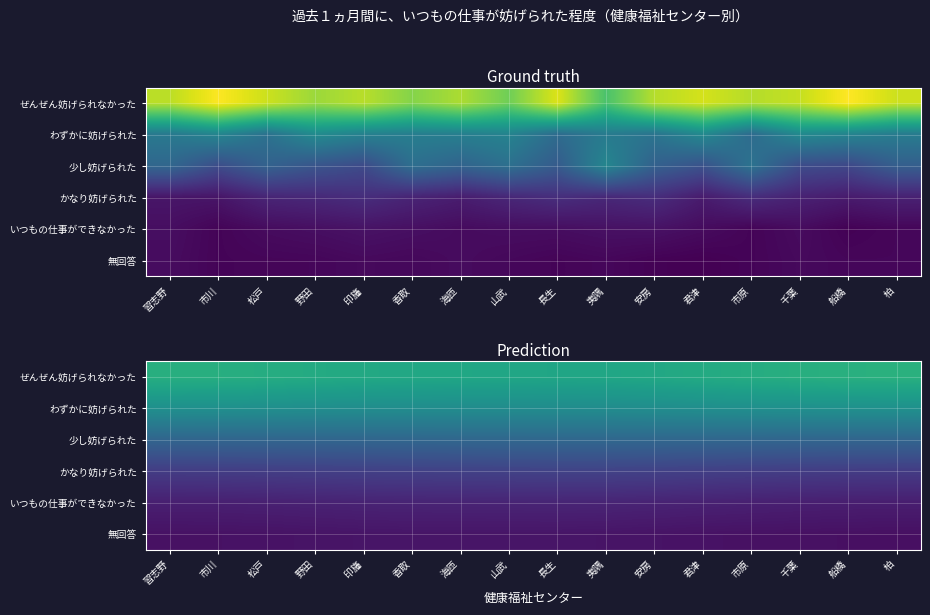

What is the difference between the maximum and minimum values in the いつもの仕事ができなかった series?

1.1